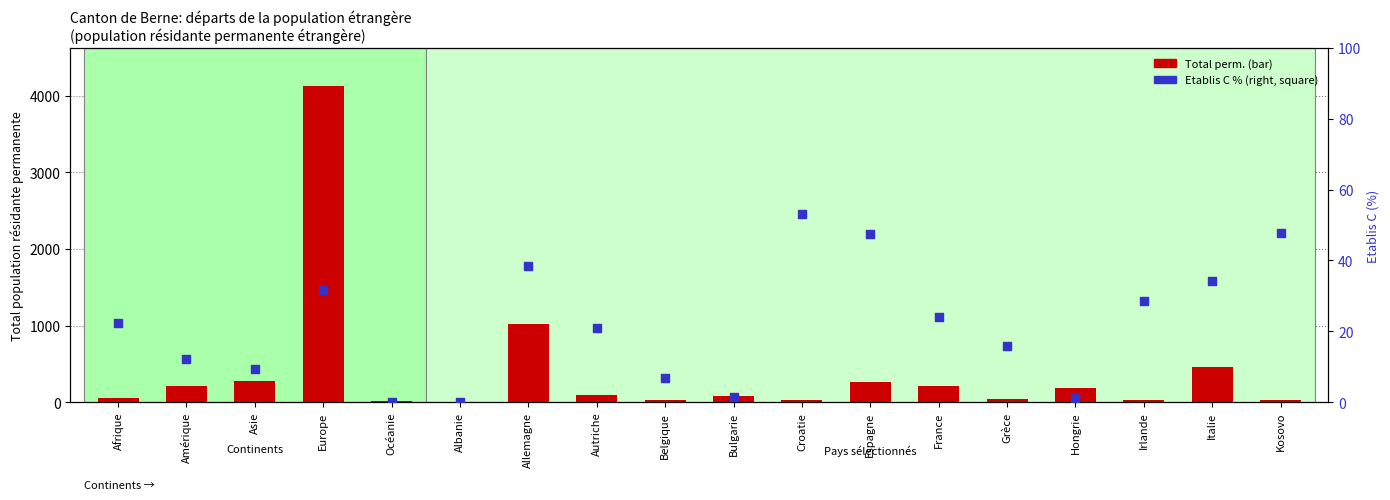

Is the value of Etablis C % (right axis) at Amérique greater than the value of Total perm. (Total) at France?

No